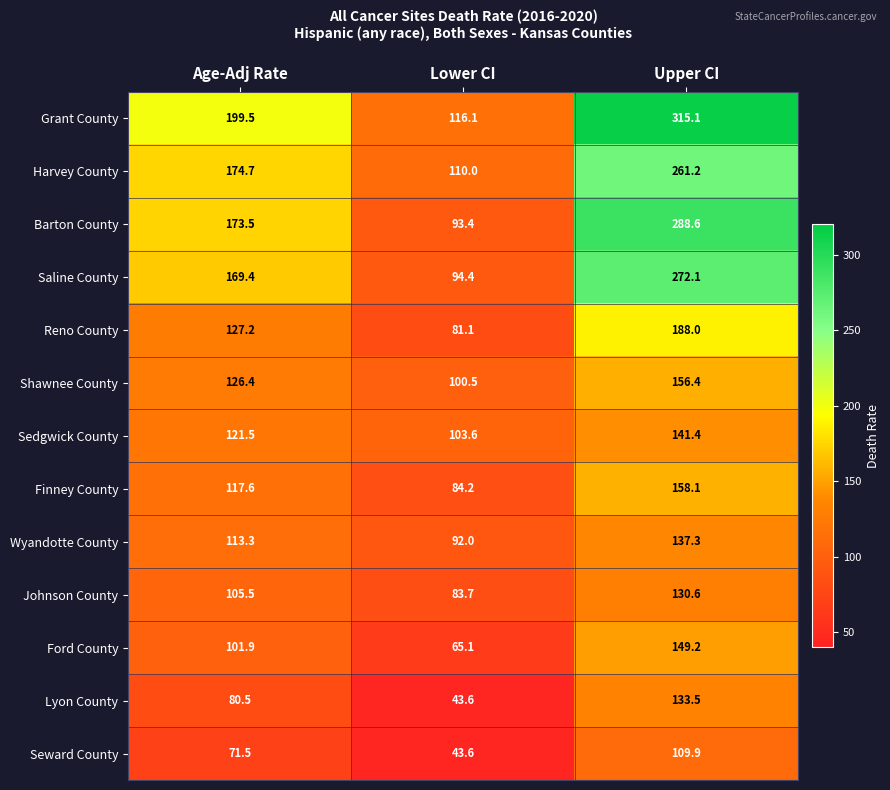

What value does the Shawnee County series have at Lower CI?

100.5